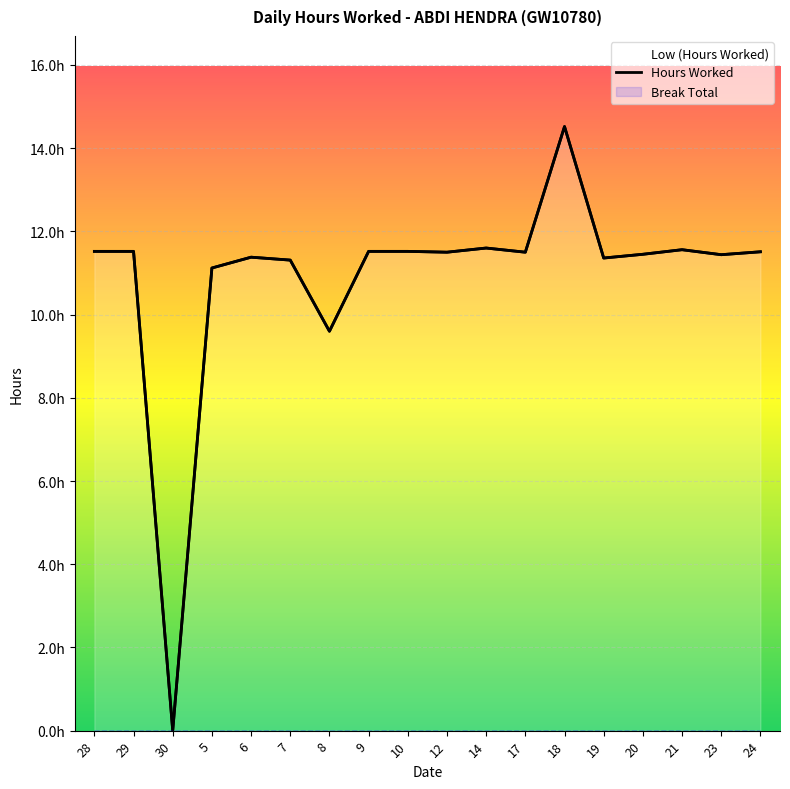

True or false: Break Total has more than 1 interior local peaks.

False